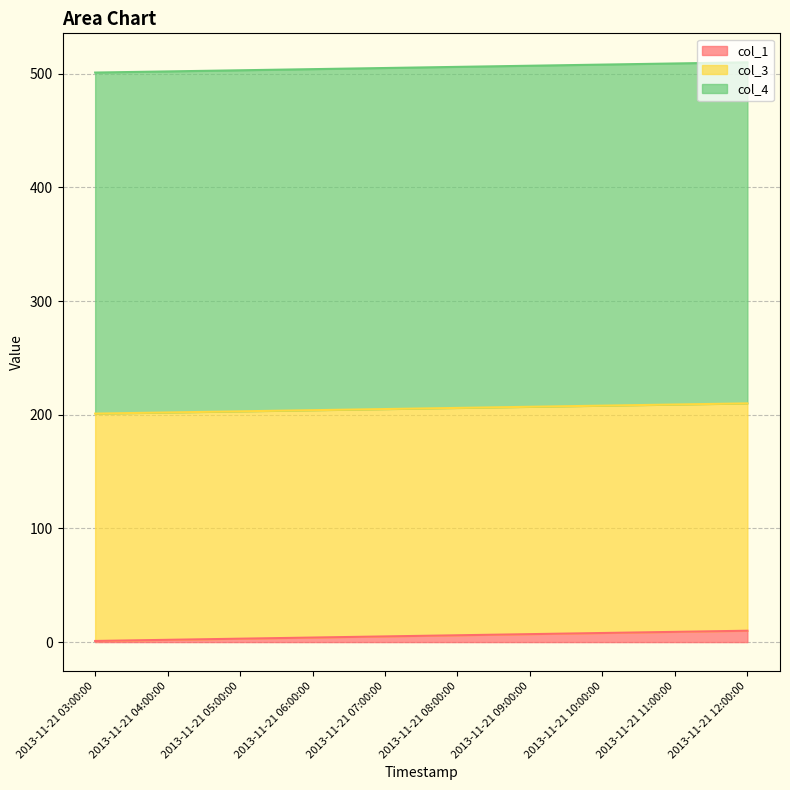

Between 2013-11-21 09:00:00 and 2013-11-21 10:00:00, which is larger?

2013-11-21 10:00:00